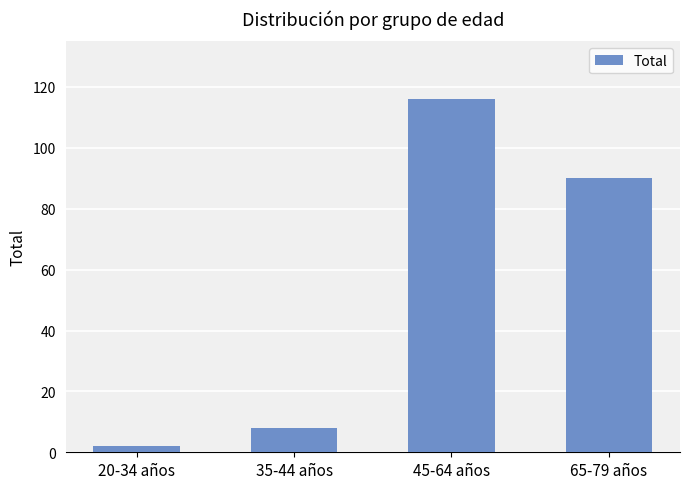

Are the bars grouped side by side (vs. stacked)?

No